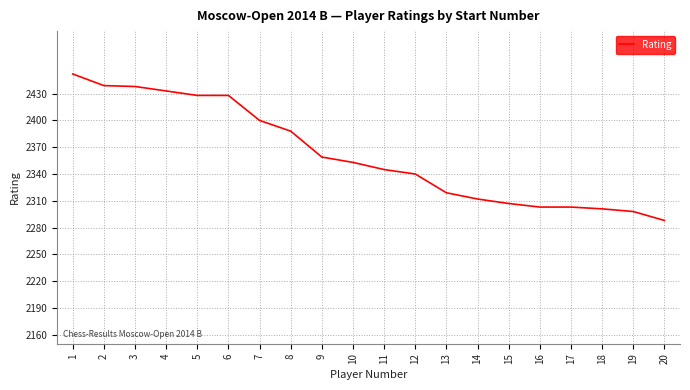

What is the difference between the values at 4 and 8?

45